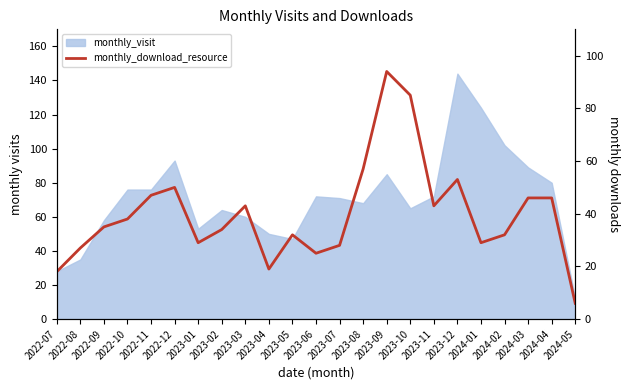

Which label corresponds to the largest value in the chart?

2023-09